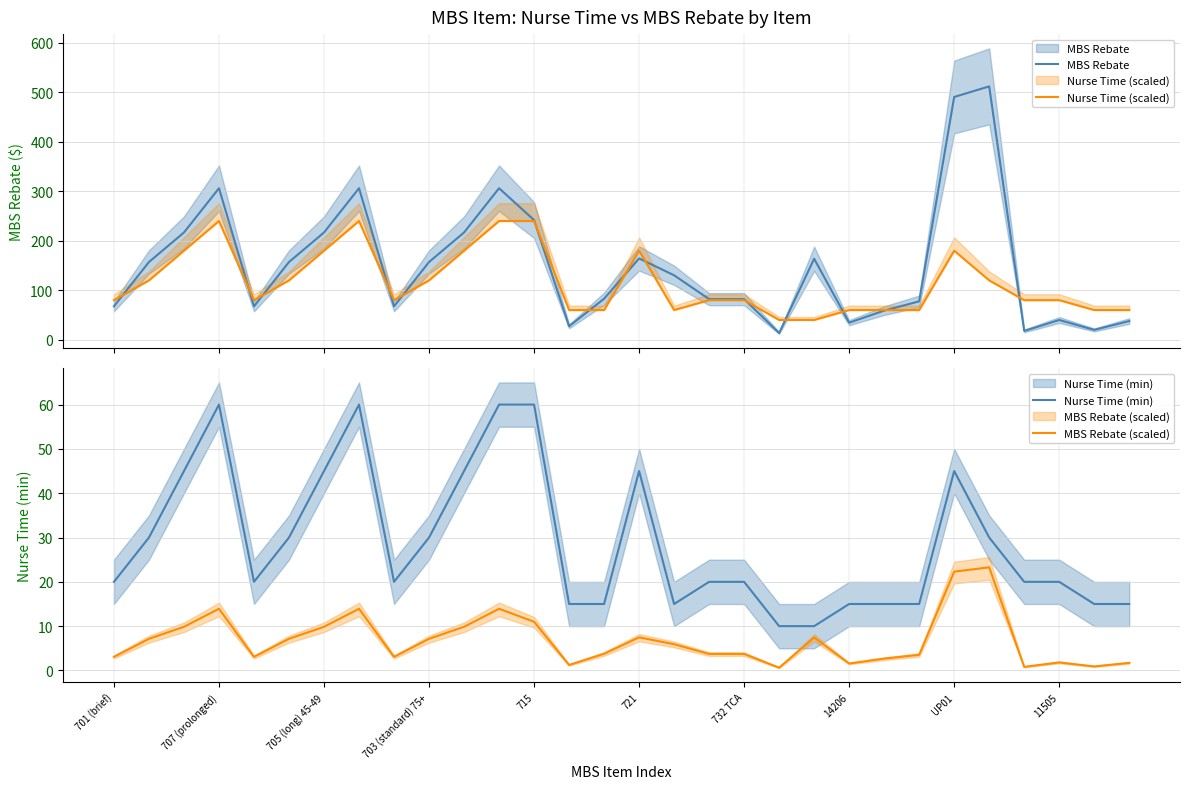

How many values in the MBS Rebate (scaled) series are below 5?

15